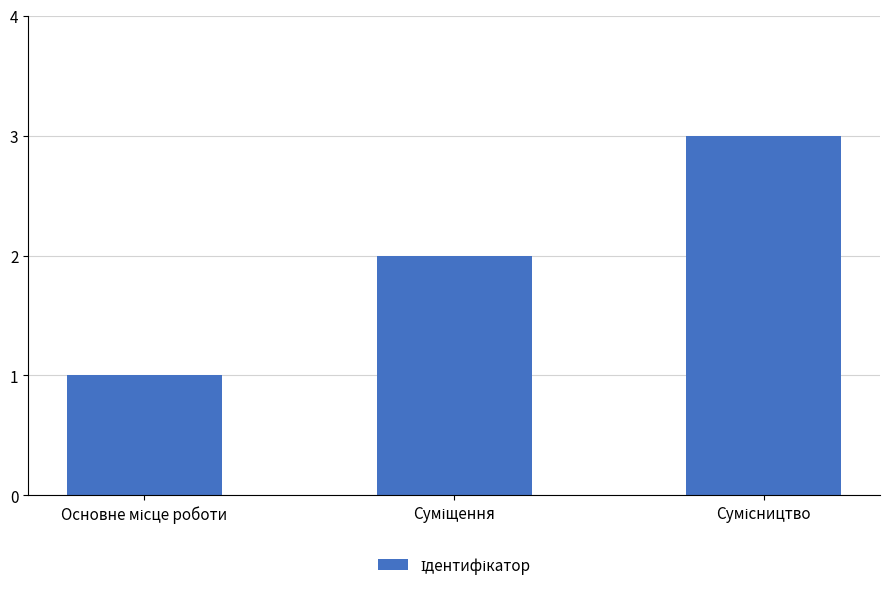

What is the maximum value shown in the chart?

3